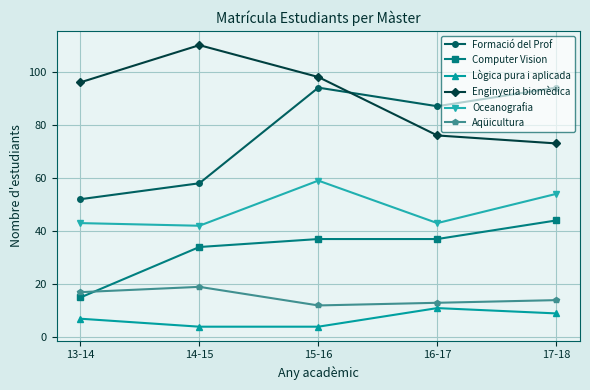

True or false: Aqüicultura and Lògica pura i aplicada intersect in this chart.

False